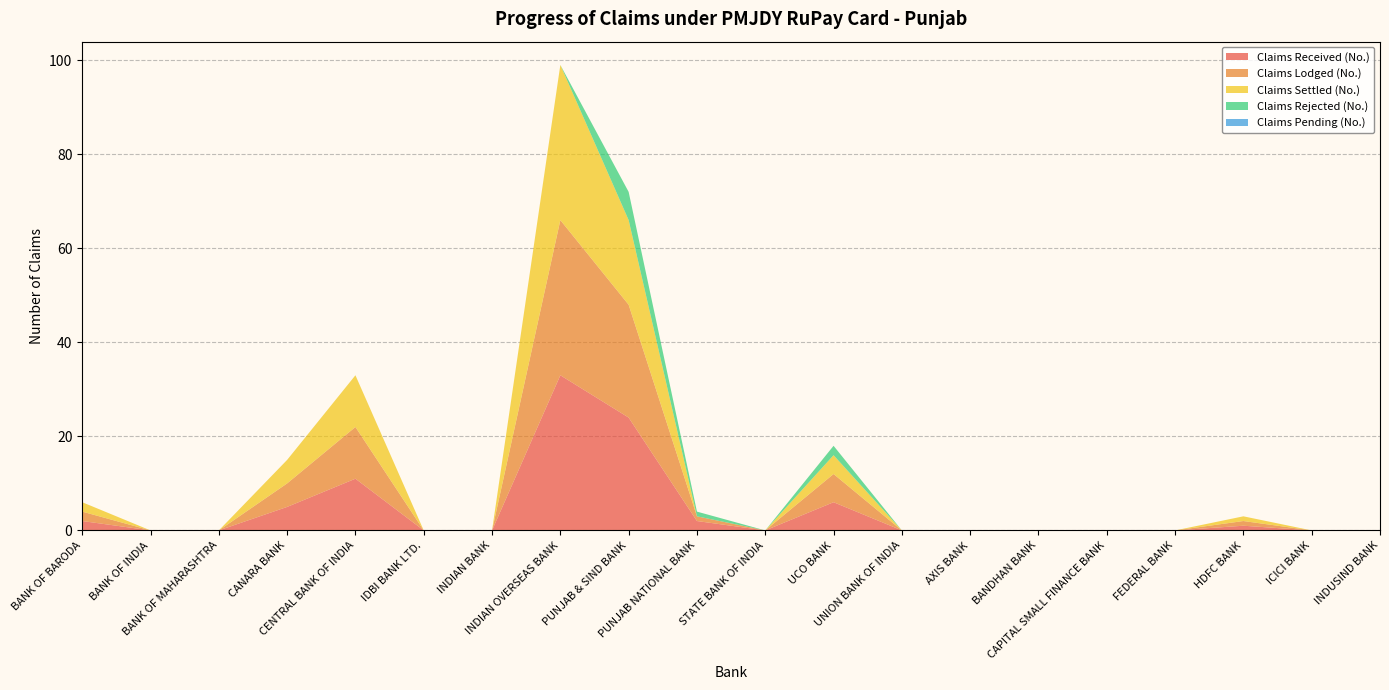

Reading left to right, list all the values displayed in this chart.

Claims Received (No.): BANK OF BARODA=2	BANK OF INDIA=0	BANK OF MAHARASHTRA=0	CANARA BANK=5	CENTRAL BANK OF INDIA=11	IDBI BANK LTD.=0	INDIAN BANK=0	INDIAN OVERSEAS BANK=33	PUNJAB & SIND BANK=24	PUNJAB NATIONAL BANK=2	STATE BANK OF INDIA=0	UCO BANK=6	UNION BANK OF INDIA=0	AXIS BANK=0	BANDHAN BANK=0	CAPITAL SMALL FINANCE BANK=0	FEDERAL BANK=0	HDFC BANK=1	ICICI BANK=0	INDUSIND BANK=0
Claims Lodged (No.): BANK OF BARODA=2	BANK OF INDIA=0	BANK OF MAHARASHTRA=0	CANARA BANK=5	CENTRAL BANK OF INDIA=11	IDBI BANK LTD.=0	INDIAN BANK=0	INDIAN OVERSEAS BANK=33	PUNJAB & SIND BANK=24	PUNJAB NATIONAL BANK=1	STATE BANK OF INDIA=0	UCO BANK=6	UNION BANK OF INDIA=0	AXIS BANK=0	BANDHAN BANK=0	CAPITAL SMALL FINANCE BANK=0	FEDERAL BANK=0	HDFC BANK=1	ICICI BANK=0	INDUSIND BANK=0
Claims Settled (No.): BANK OF BARODA=2	BANK OF INDIA=0	BANK OF MAHARASHTRA=0	CANARA BANK=5	CENTRAL BANK OF INDIA=11	IDBI BANK LTD.=0	INDIAN BANK=0	INDIAN OVERSEAS BANK=33	PUNJAB & SIND BANK=18	PUNJAB NATIONAL BANK=0	STATE BANK OF INDIA=0	UCO BANK=4	UNION BANK OF INDIA=0	AXIS BANK=0	BANDHAN BANK=0	CAPITAL SMALL FINANCE BANK=0	FEDERAL BANK=0	HDFC BANK=1	ICICI BANK=0	INDUSIND BANK=0
Claims Rejected (No.): BANK OF BARODA=0	BANK OF INDIA=0	BANK OF MAHARASHTRA=0	CANARA BANK=0	CENTRAL BANK OF INDIA=0	IDBI BANK LTD.=0	INDIAN BANK=0	INDIAN OVERSEAS BANK=0	PUNJAB & SIND BANK=6	PUNJAB NATIONAL BANK=1	STATE BANK OF INDIA=0	UCO BANK=2	UNION BANK OF INDIA=0	AXIS BANK=0	BANDHAN BANK=0	CAPITAL SMALL FINANCE BANK=0	FEDERAL BANK=0	HDFC BANK=0	ICICI BANK=0	INDUSIND BANK=0
Claims Pending (No.): BANK OF BARODA=0	BANK OF INDIA=0	BANK OF MAHARASHTRA=0	CANARA BANK=0	CENTRAL BANK OF INDIA=0	IDBI BANK LTD.=0	INDIAN BANK=0	INDIAN OVERSEAS BANK=0	PUNJAB & SIND BANK=0	PUNJAB NATIONAL BANK=0	STATE BANK OF INDIA=0	UCO BANK=0	UNION BANK OF INDIA=0	AXIS BANK=0	BANDHAN BANK=0	CAPITAL SMALL FINANCE BANK=0	FEDERAL BANK=0	HDFC BANK=0	ICICI BANK=0	INDUSIND BANK=0